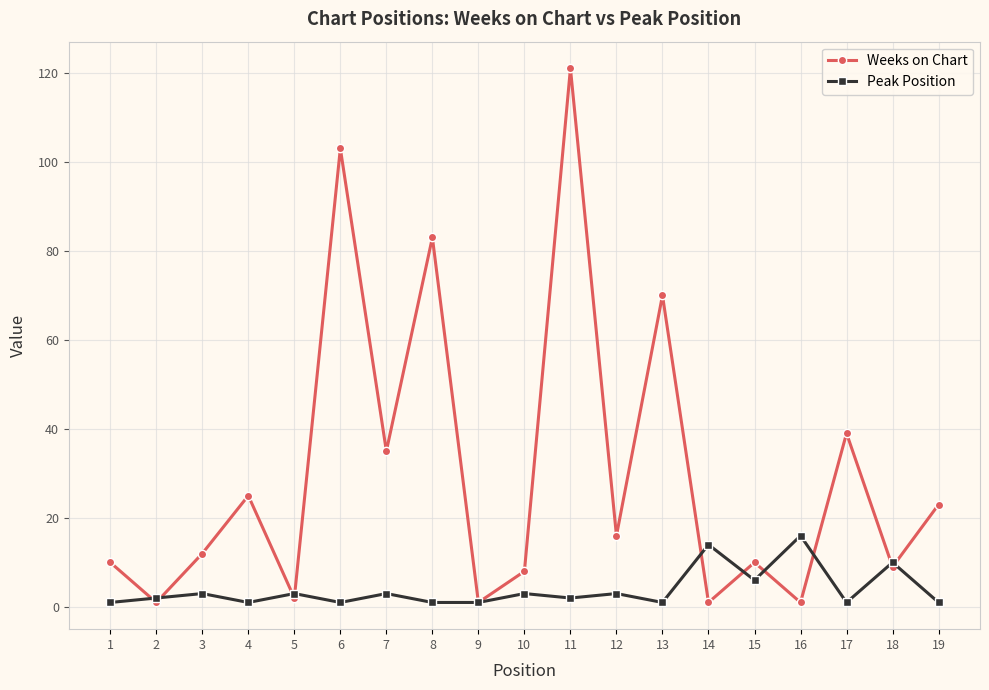

At which category does Weeks on Chart reach its first local valley?

2